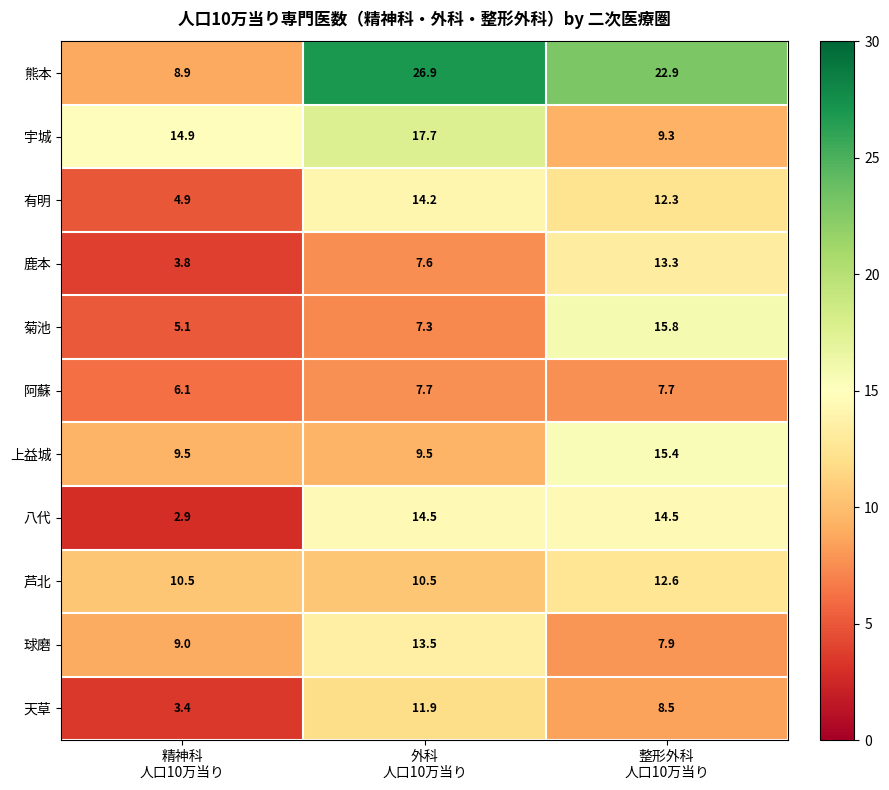

What is the smallest value displayed?

2.9